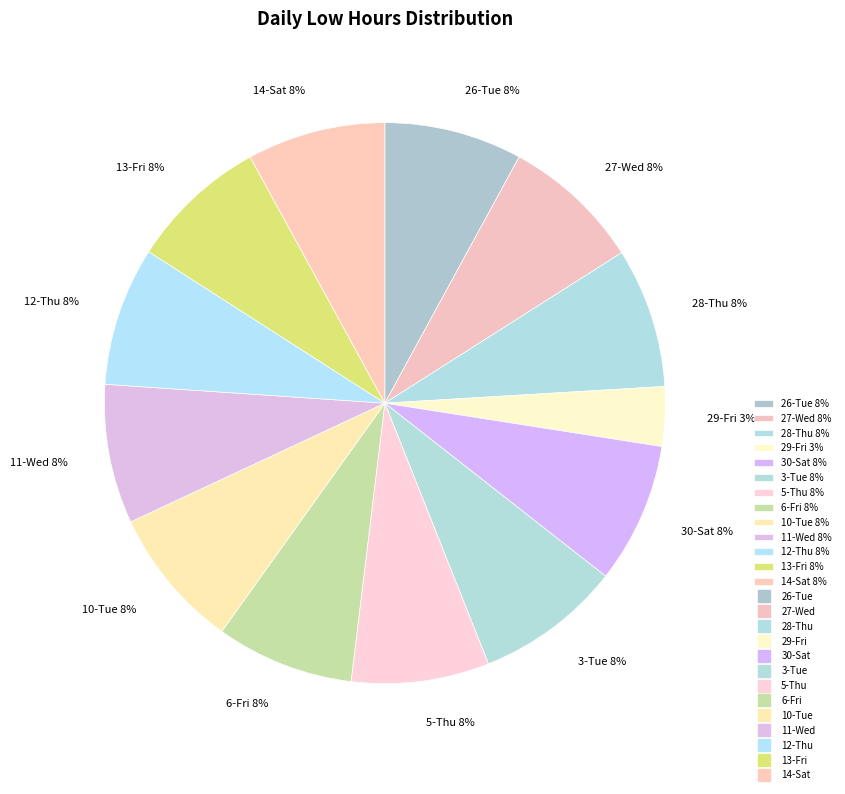

Do 10-Tue 8% and 5-Thu 8% together represent more than half of the pie?

No